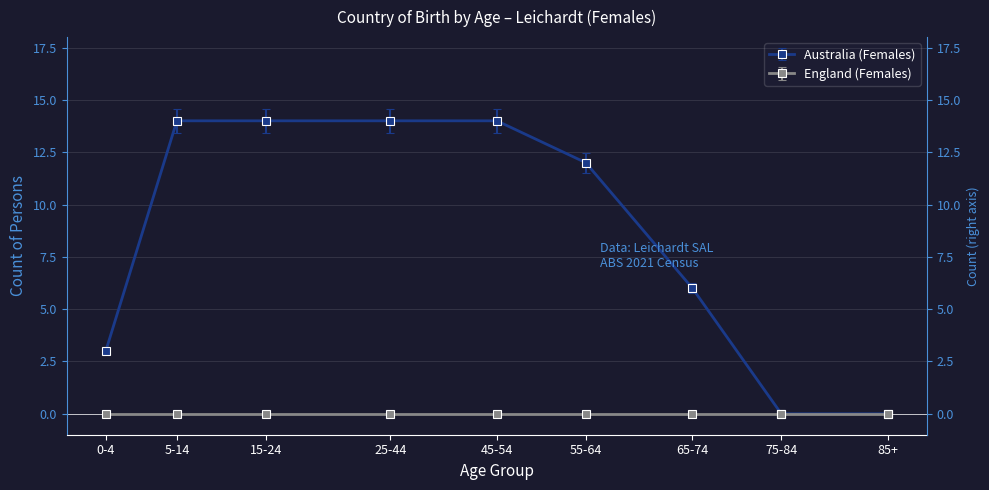

How many positive values are there?

7